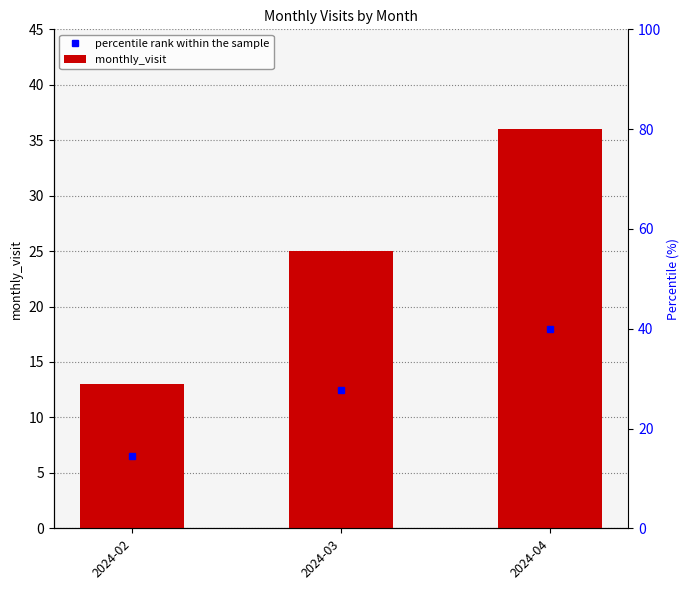

True or false: the data shows 9 at 2024-03.

False